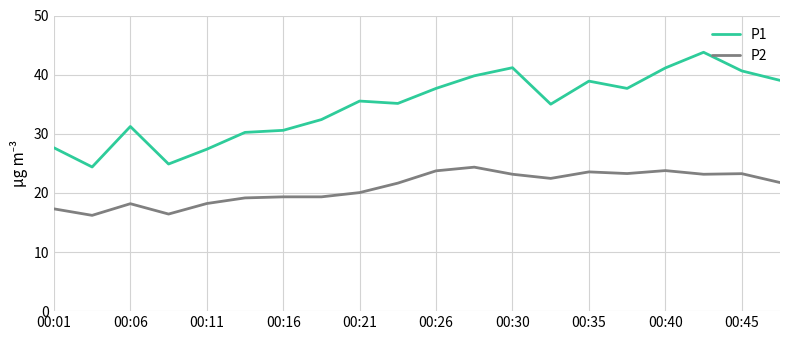

How many values in the P2 series exceed 21?

11